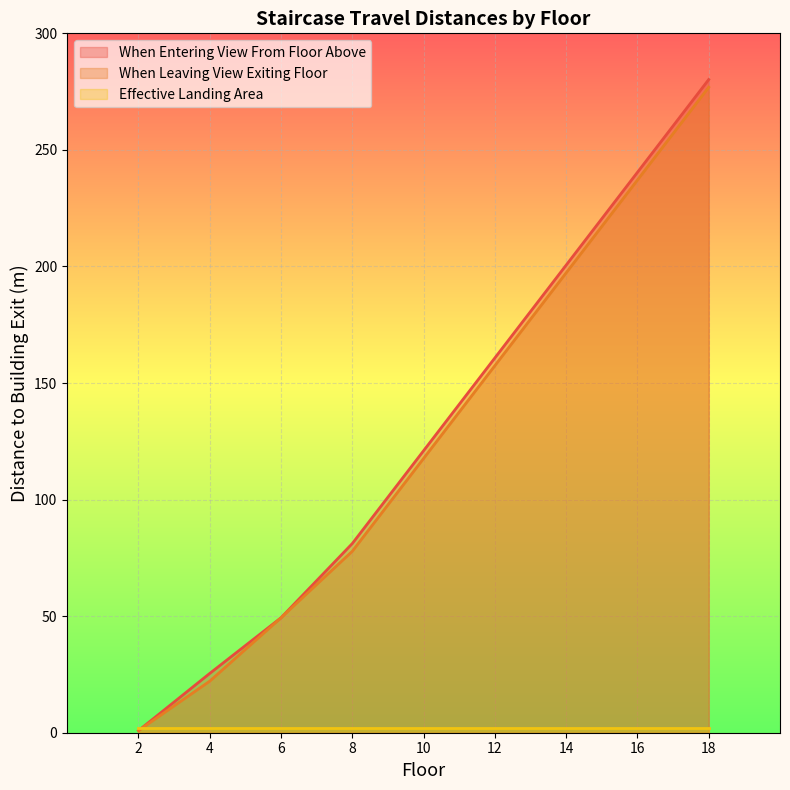

What is the sum of the When Leaving View Exiting Floor values at 2 and 6?

50.2